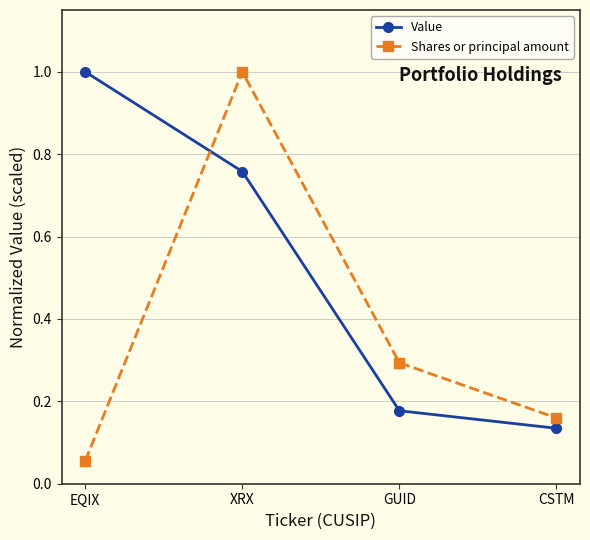

How many categories are shown in the chart?

4